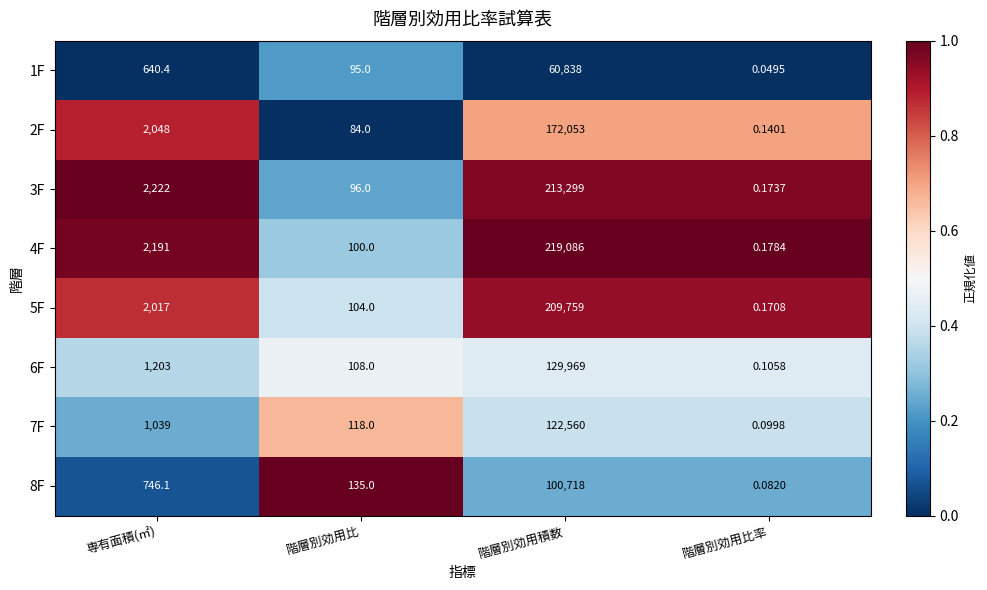

Rank the categories by 7F value from highest to lowest.

階層別効用積数, 専有面積(㎡), 階層別効用比, 階層別効用比率